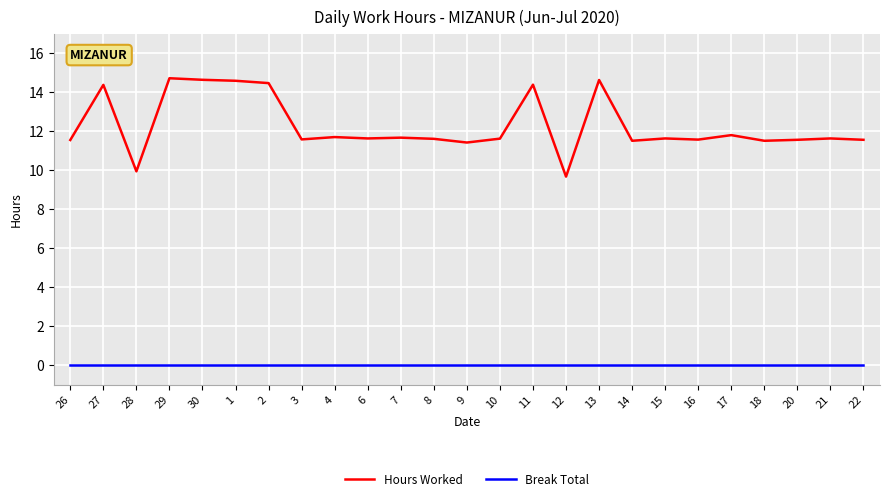

What is the maximum value shown in the chart?

14.7